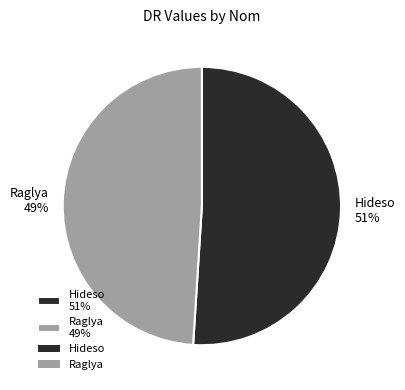

Is there a majority slice in this chart?

Yes